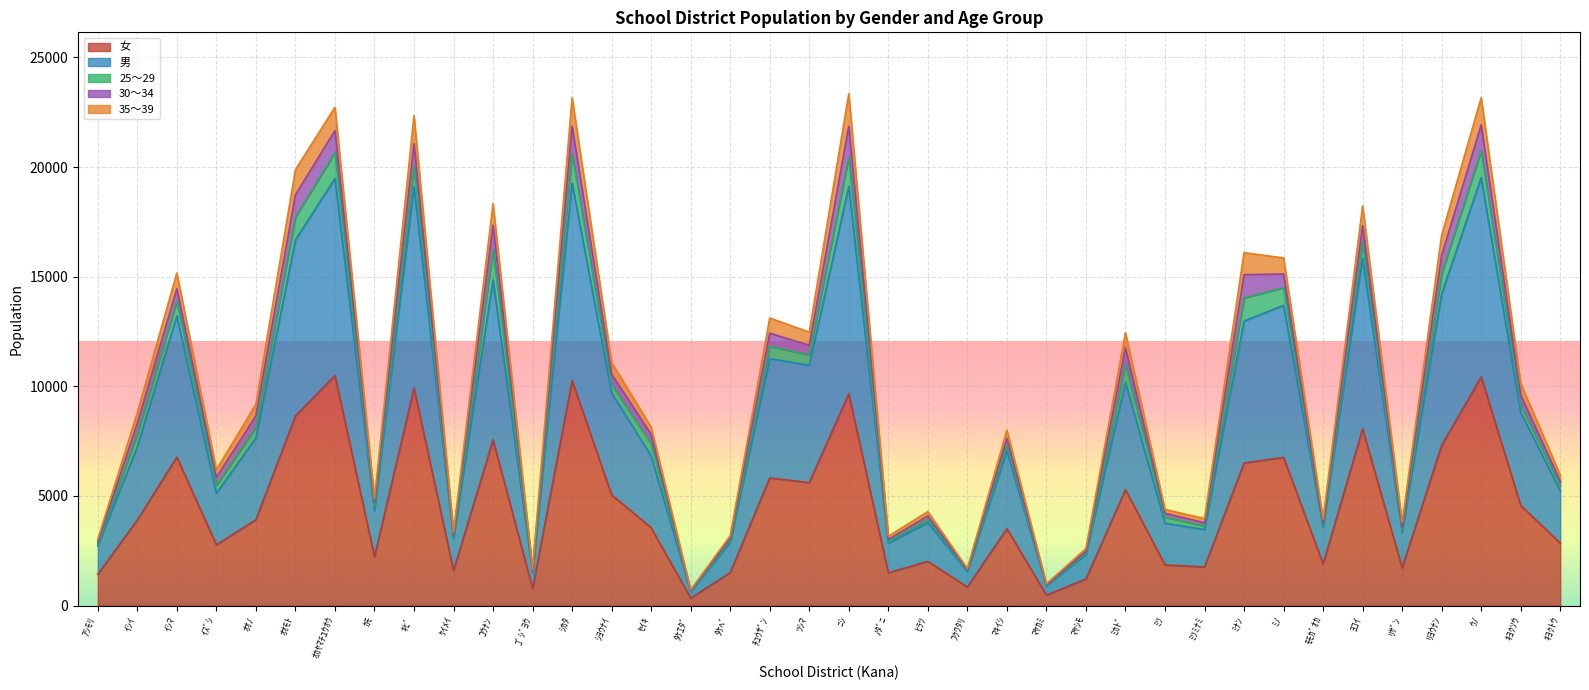

True or false: 女 and 男 cross at least once.

False